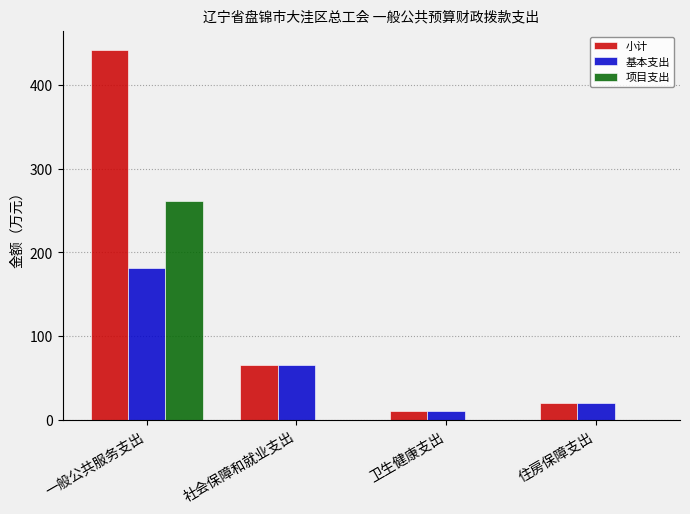

What is the sum of all 基本支出 values?

276.2